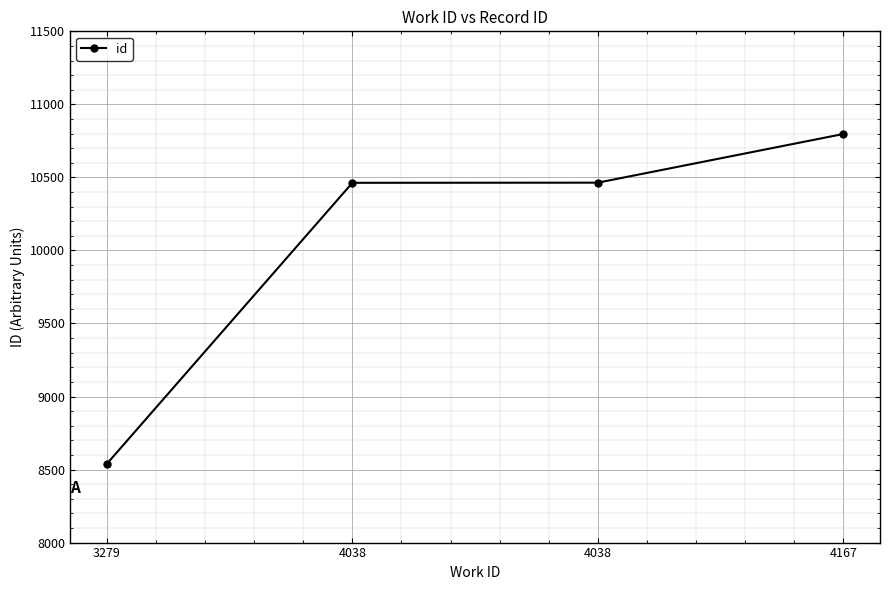

The chart shows a value of 2619 at 3279. True or false?

False